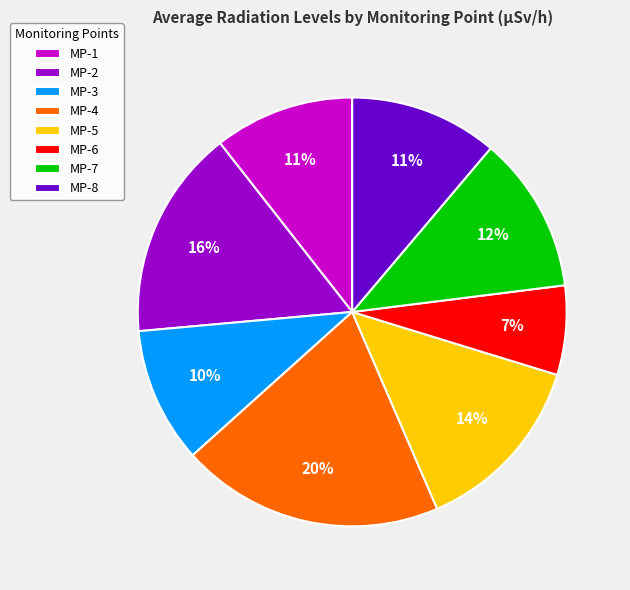

Between MP-7 and MP-8, which is larger?

MP-7